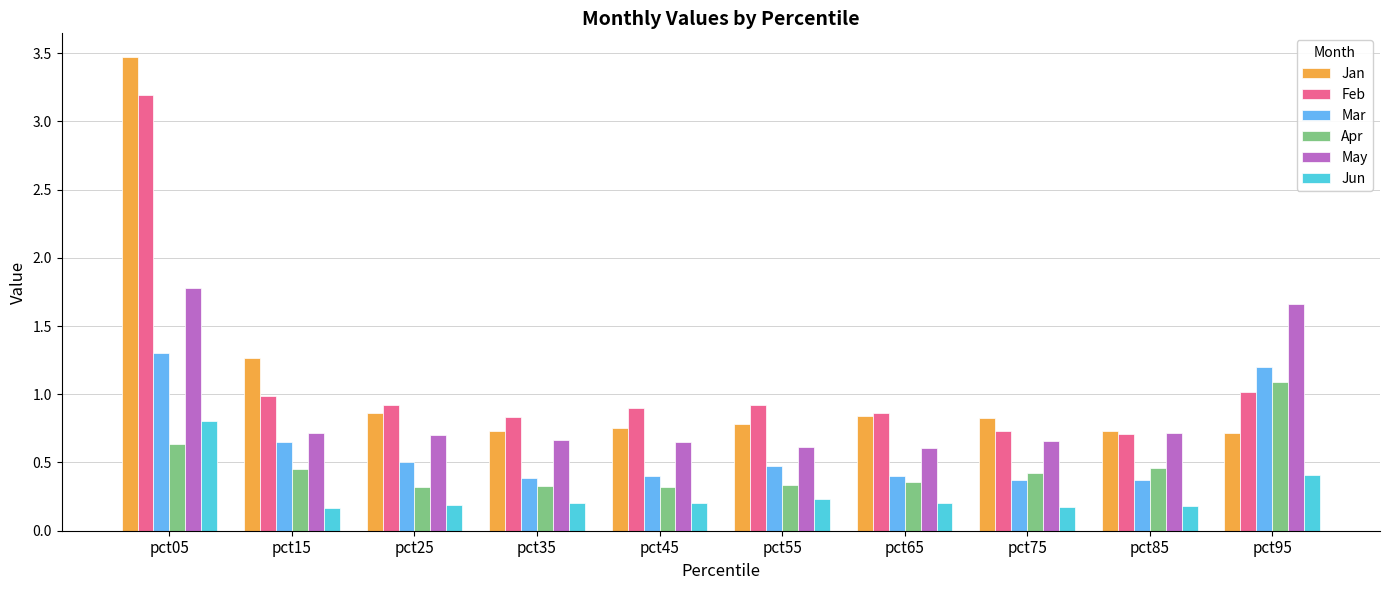

Which series has the widest spread of values?

Jan